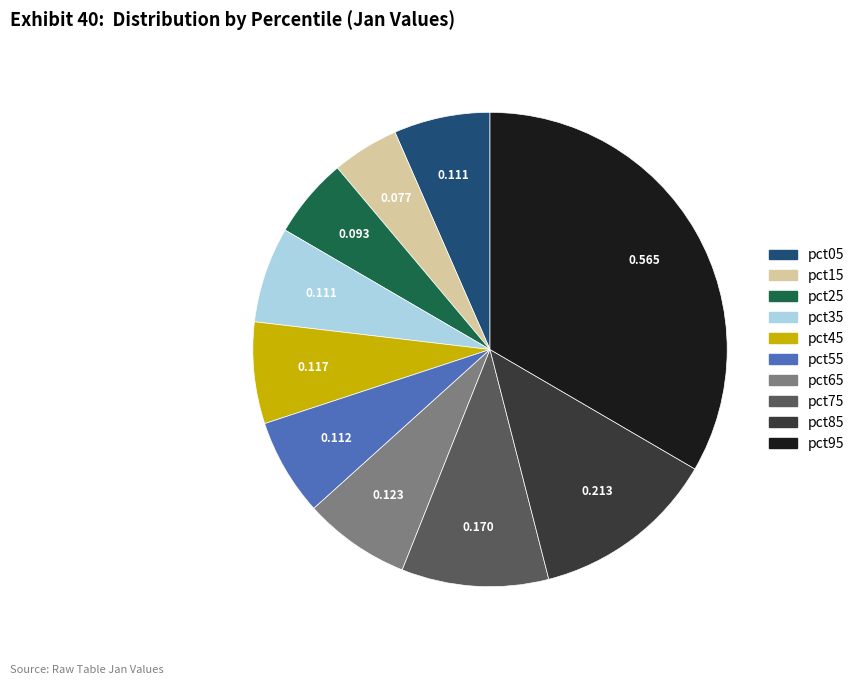

Combined, do pct35 and pct15 account for over 50%?

No